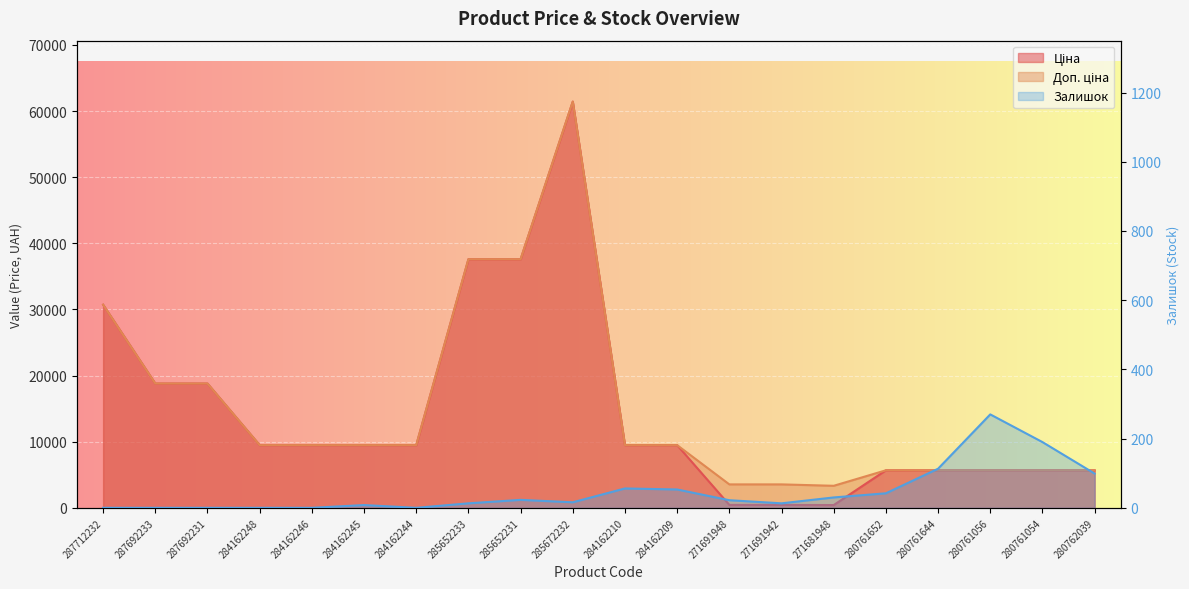

True or false: Залишок and Доп. ціна cross at least once.

False